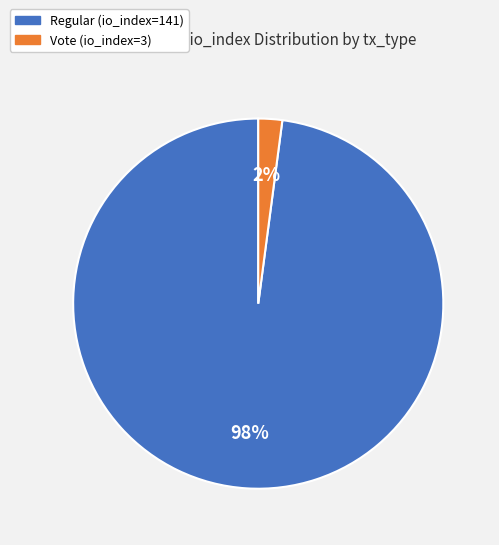

To the nearest percent, what is the average slice percentage?

50%